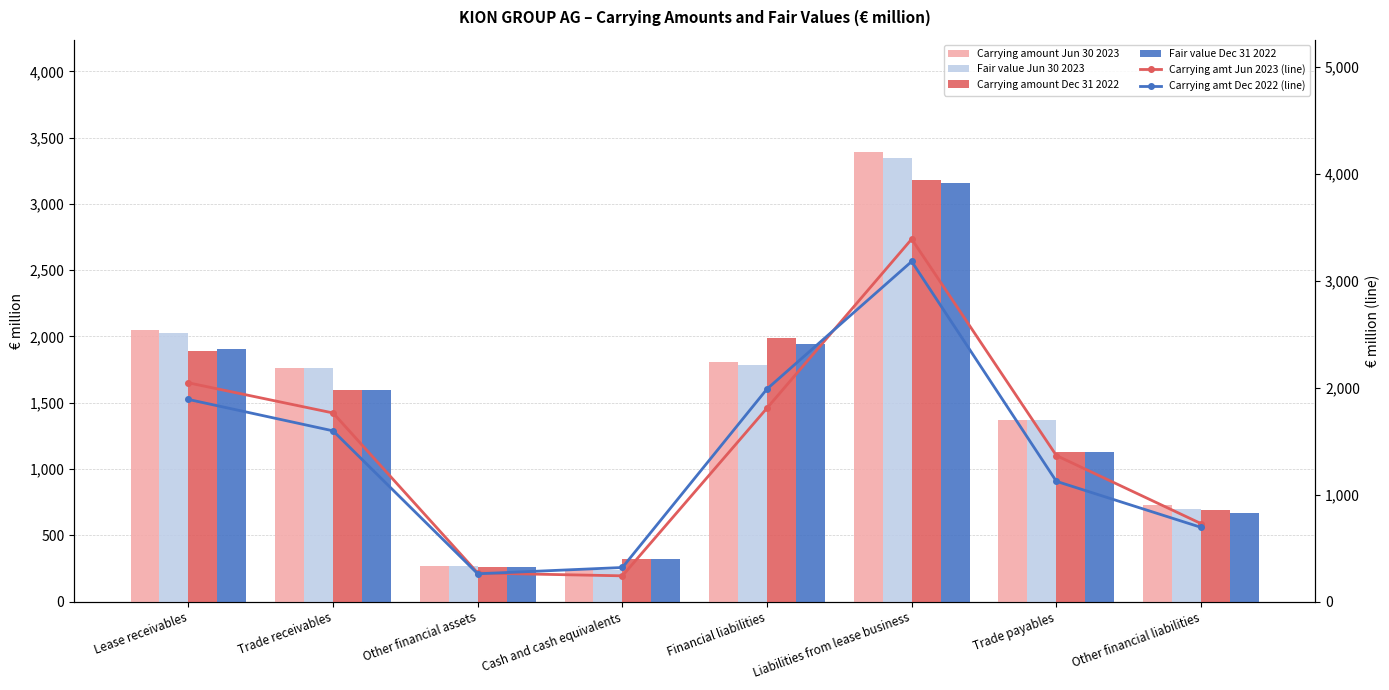

List the labels in order of Carrying amount Jun 30 2023 (右軸) value, largest first.

Liabilities from lease business, Lease receivables, Financial liabilities, Trade receivables, Trade payables, Other financial liabilities, Other financial assets, Cash and cash equivalents